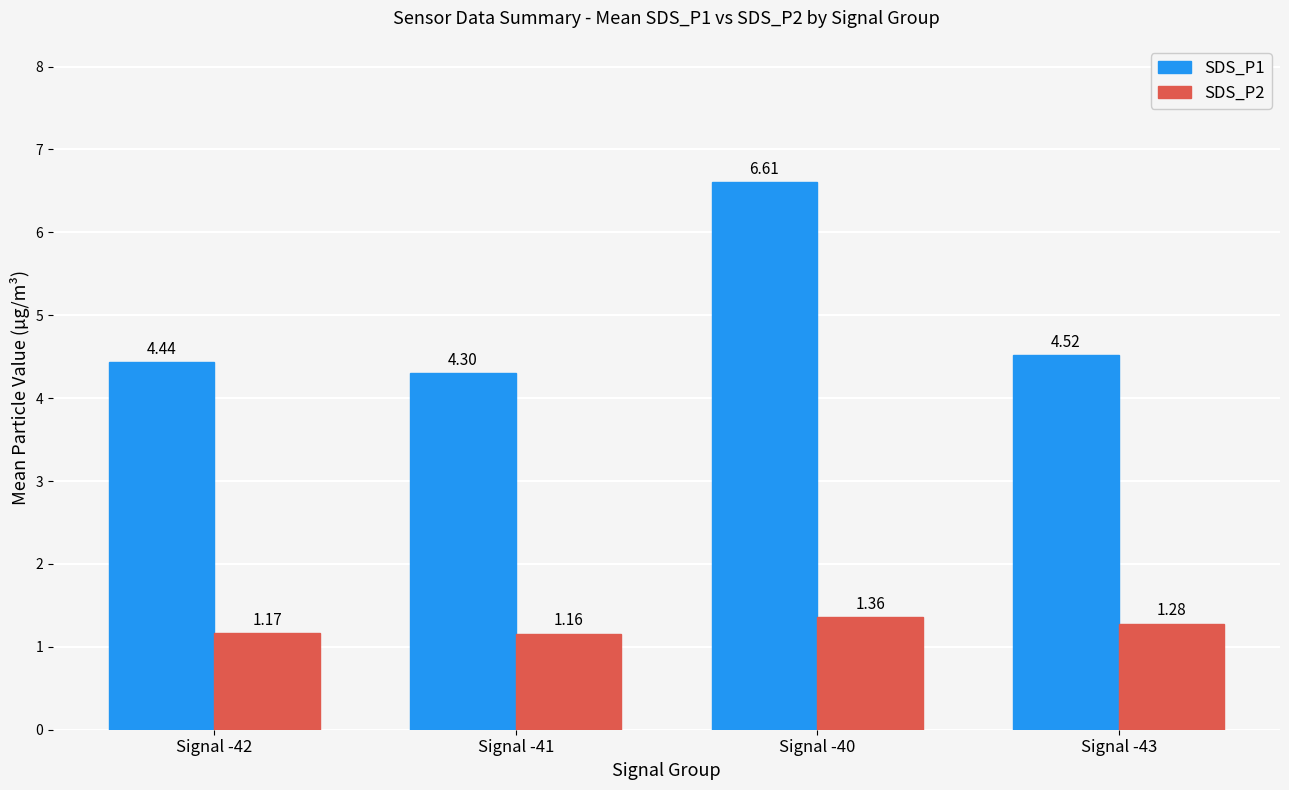

What is the value of the SDS_P1 bar at the 4th from the left?

4.5